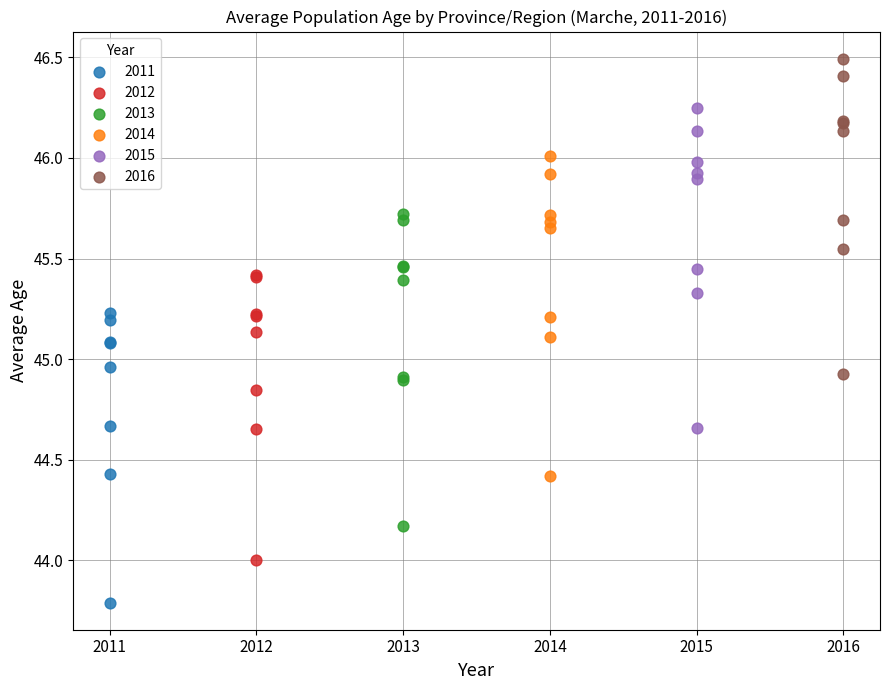

Which series contains the lowest Y value?

2011